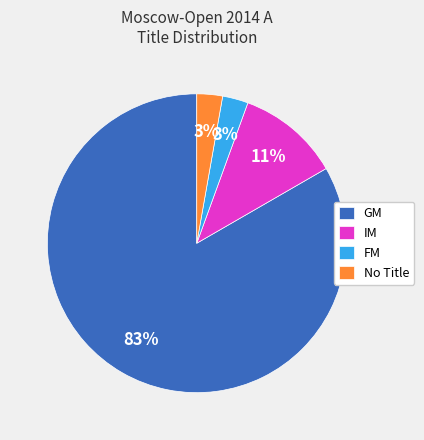

Do GM and FM together represent more than half of the pie?

Yes